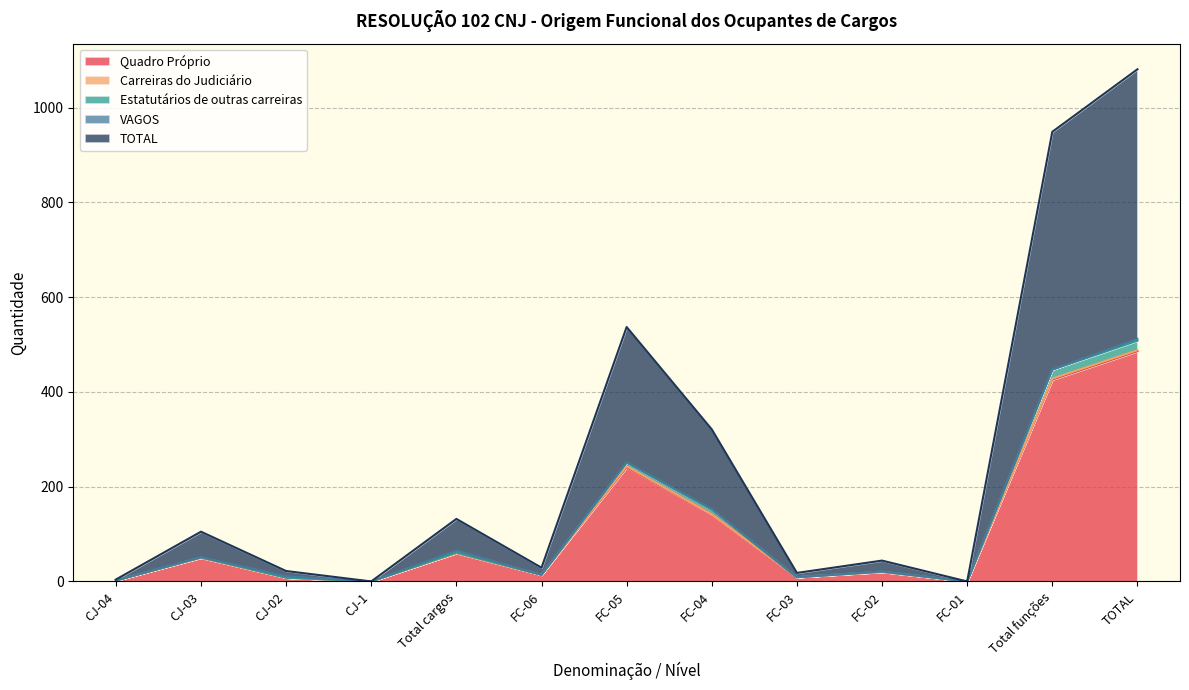

At which category does Estatutários de outras carreiras reach its first local peak?

CJ-03